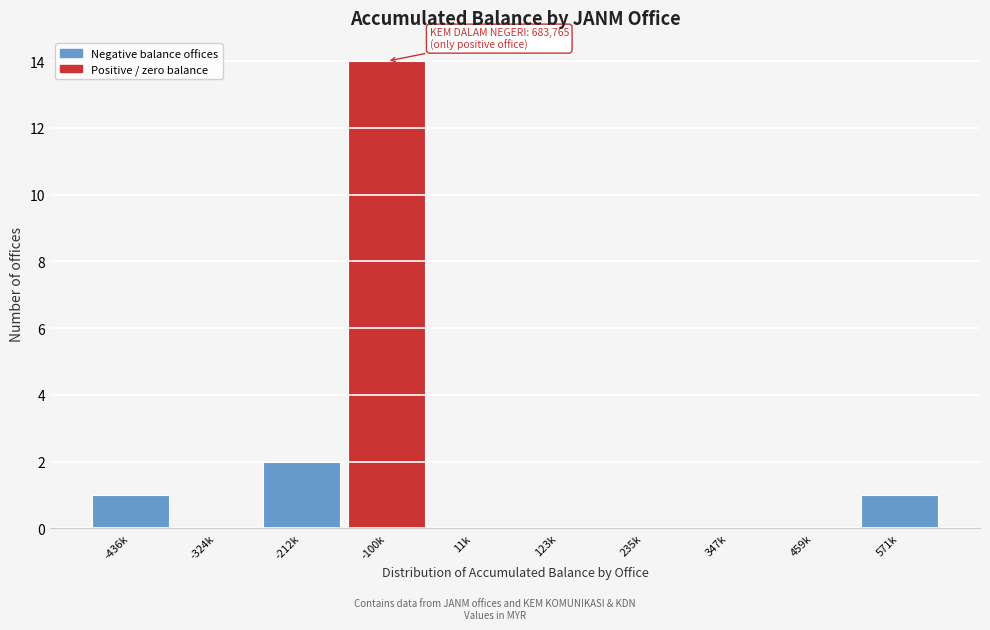

Reading left to right, list all the values displayed in this chart.

-436k=1	-324k=0	-212k=2	-100k=14	11k=0	123k=0	235k=0	347k=0	459k=0	571k=1